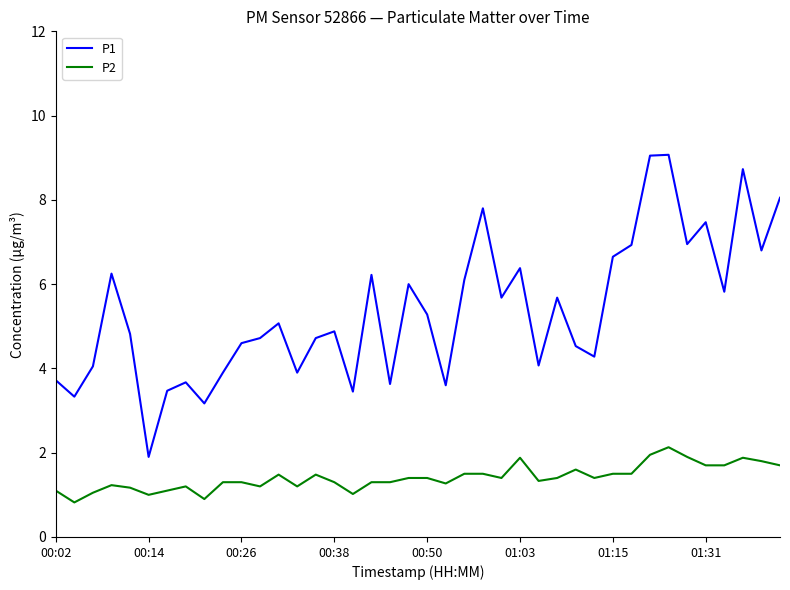

Rank the series by their maximum value, from highest to lowest.

P1, P2